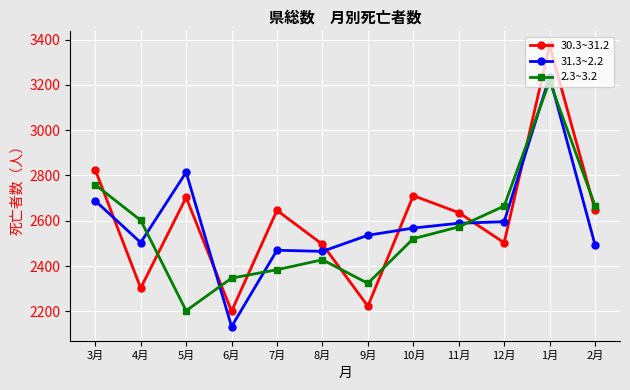

Does the chart display data point markers on the line(s)?

Yes